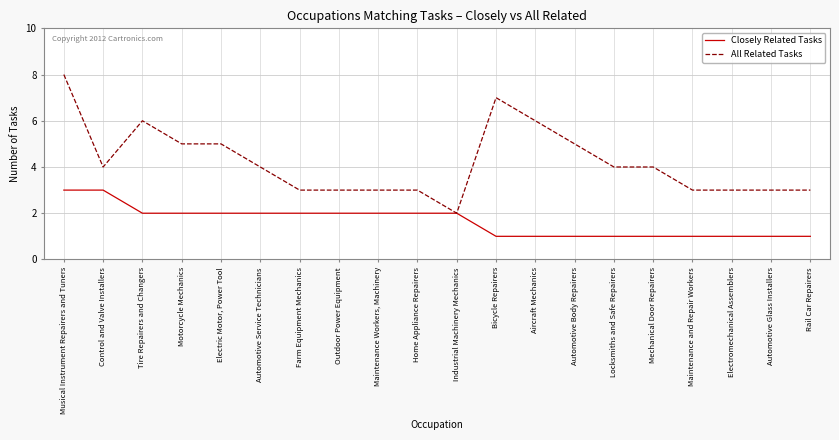

What are all the series names shown in the legend?

Closely Related Tasks, All Related Tasks